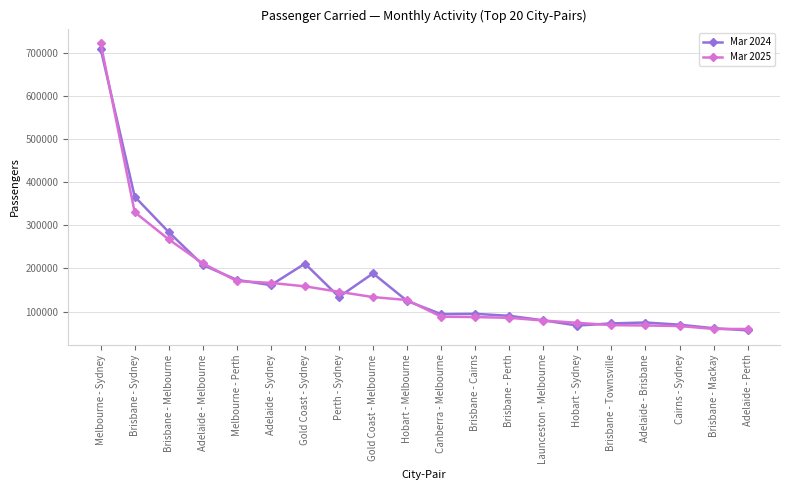

What is the value of the Mar 2025 point at the 9th from the left?

133635